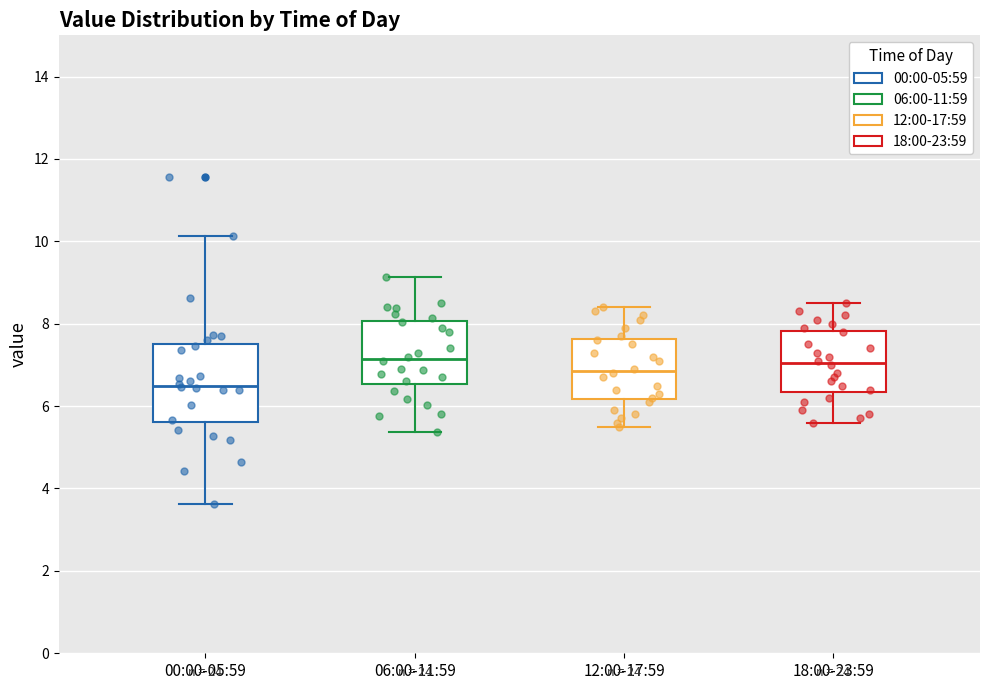

Comparing the boxes themselves (not the whiskers), which one is the tallest?

00:00-05:59